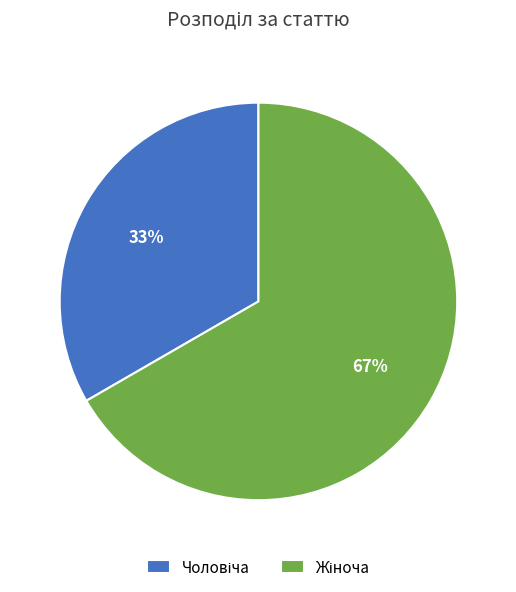

To the nearest percent, what is the average slice percentage?

50%